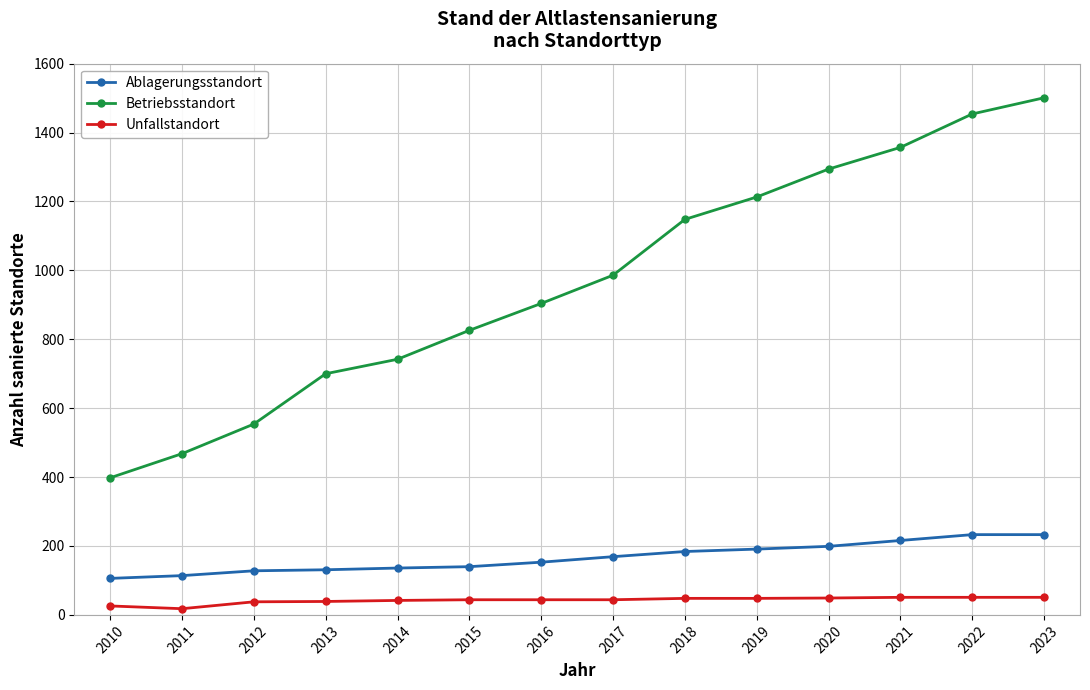

The value of Betriebsstandort at 2014 is 1134. True or false?

False